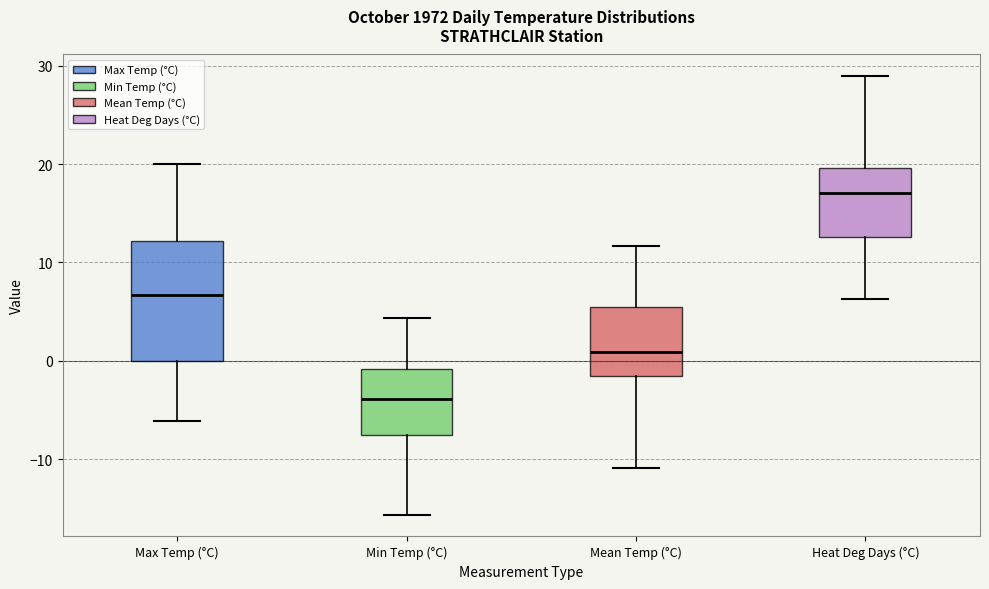

Reading left to right, read every box against the y-axis: the position of its median line, the range the box covers, and the ends of its whiskers. The values are not printed on the chart, so give them approximately, as read against the axis.

Max Temp (°C): median 7, box 0 to 12, whiskers -6 to 20
Min Temp (°C): median -4, box -7 to -1, whiskers -16 to 4
Mean Temp (°C): median 1, box -2 to 5, whiskers -11 to 12
Heat Deg Days (°C): median 17, box 13 to 20, whiskers 6 to 29